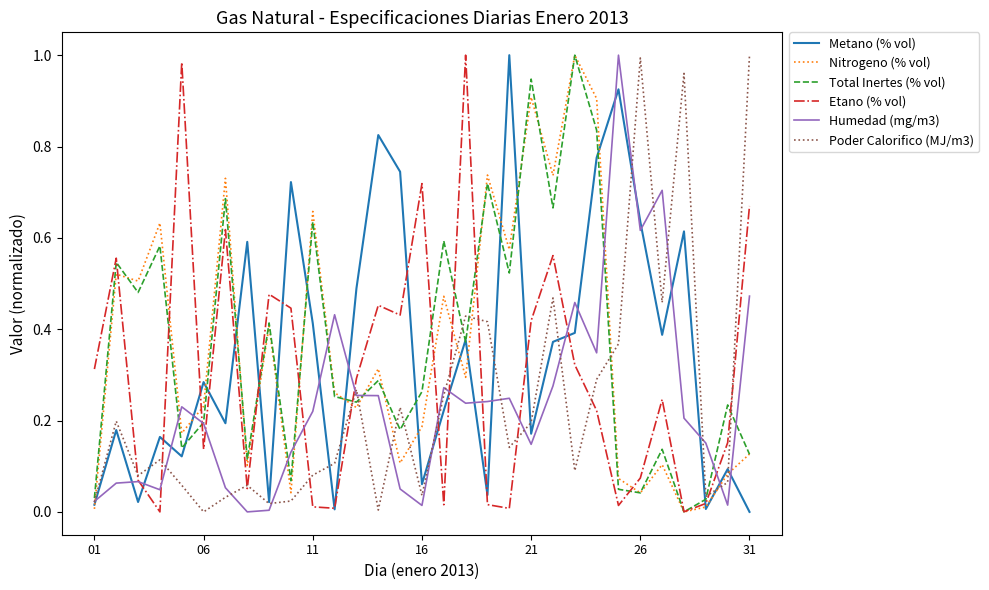

Which series has the largest total across all categories?

Total Inertes (% vol)